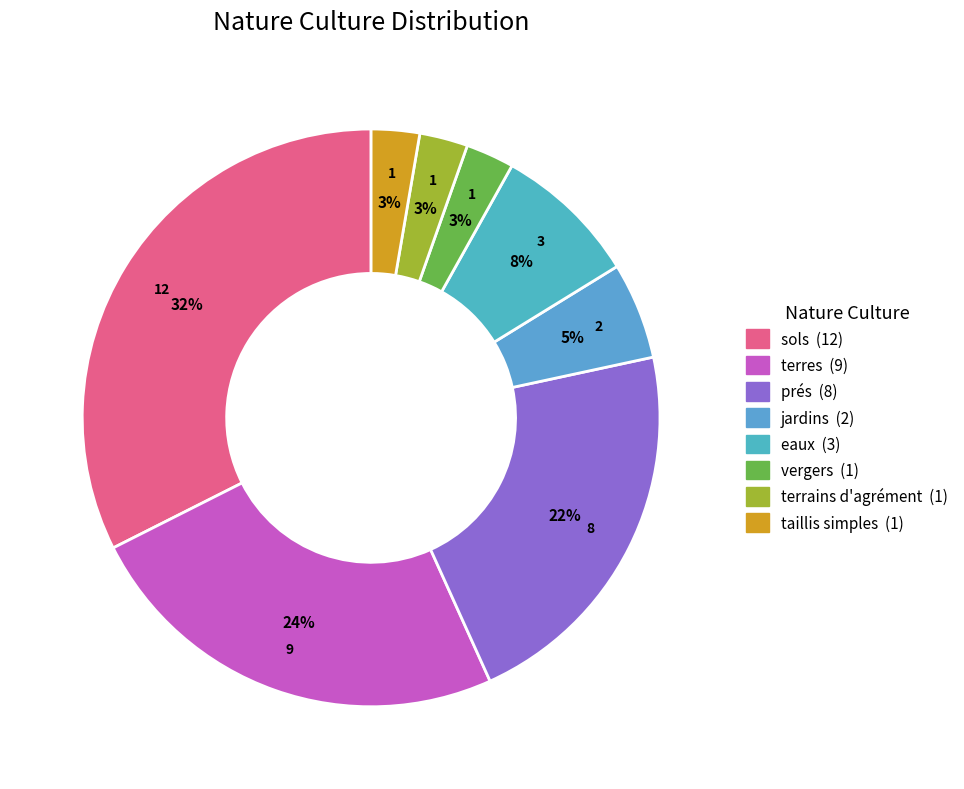

To the nearest percent, what percentage of the pie is sols?

32%